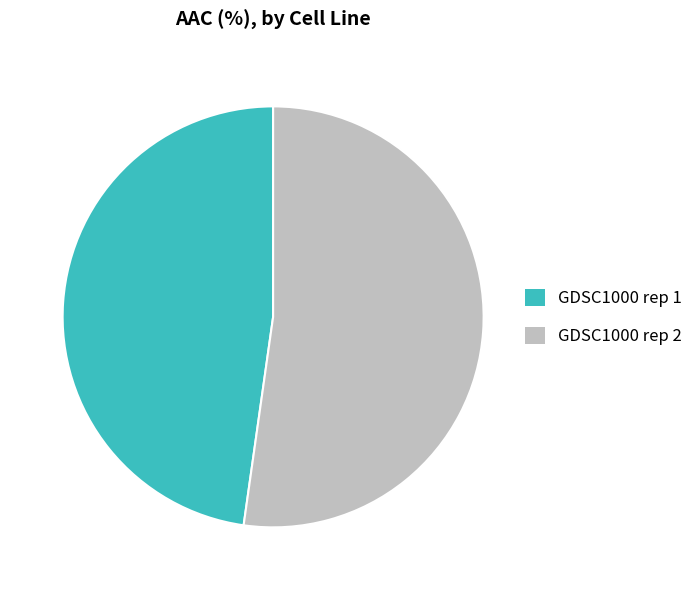

The GDSC1000 rep 1 slice represents 48% of the pie. True or false?

True